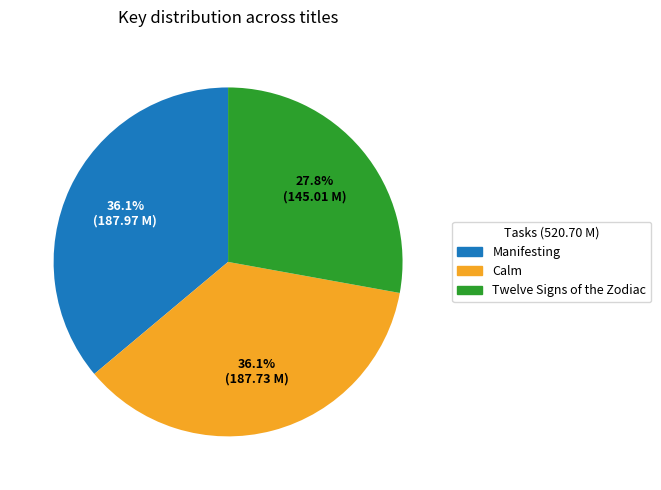

What portion of the pie excludes Manifesting?

63.9%